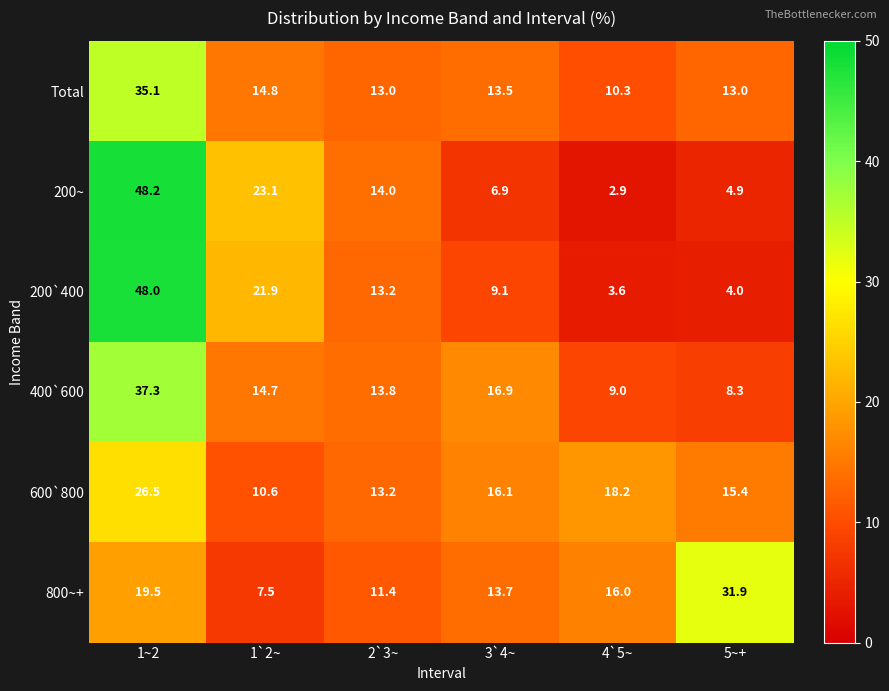

Which category has the highest value across all series?

1~2